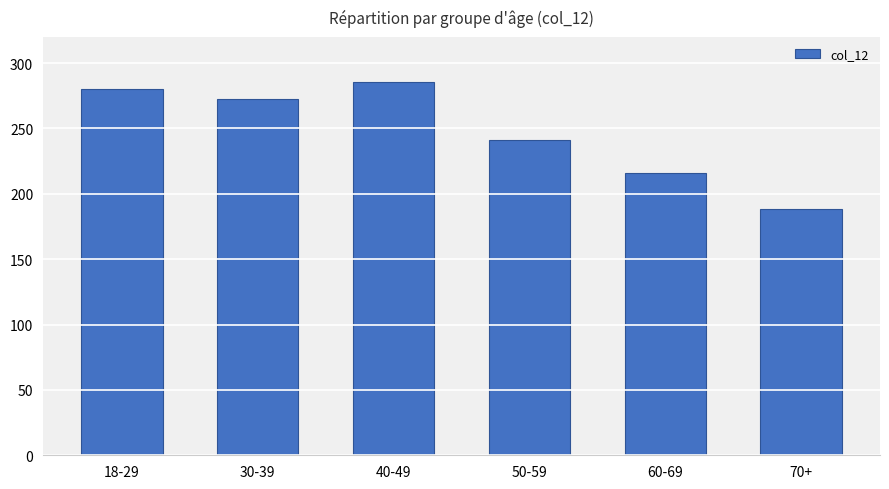

The value at 50-59 is 86.9. True or false?

False